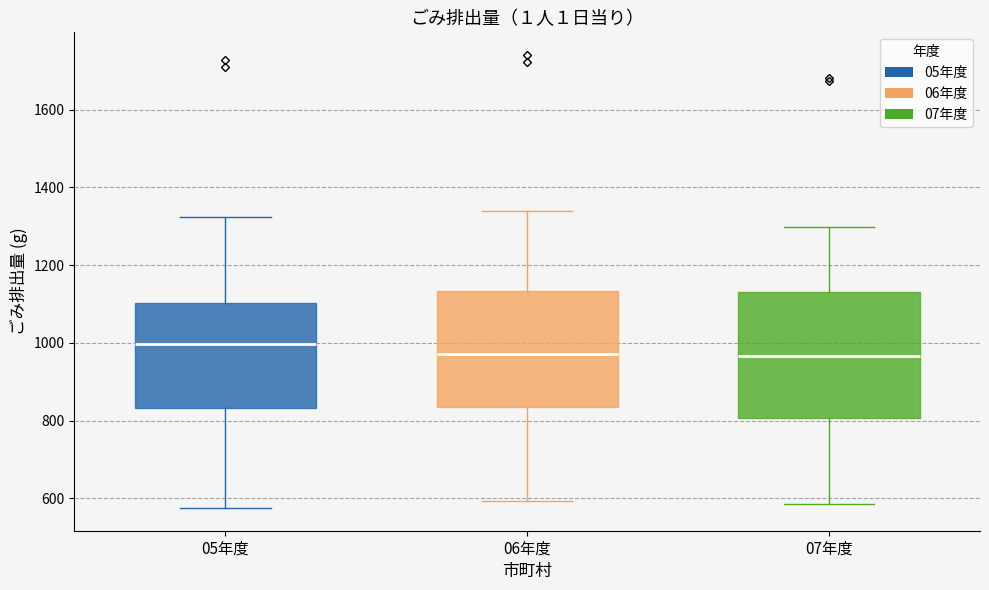

Where does the lower whisker of the box for 05年度 end on the y-axis? The values are not printed on the chart, so give them approximately, as read against the axis.

580